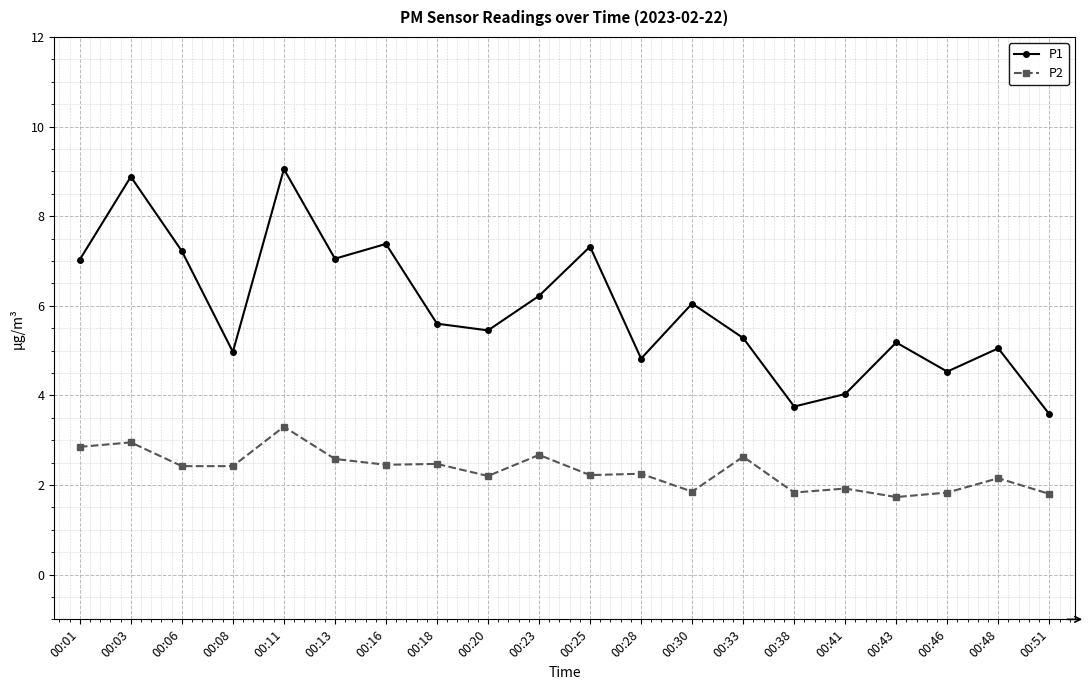

Is the value of P2 at 00:38 greater than the value of P1 at 00:03?

No